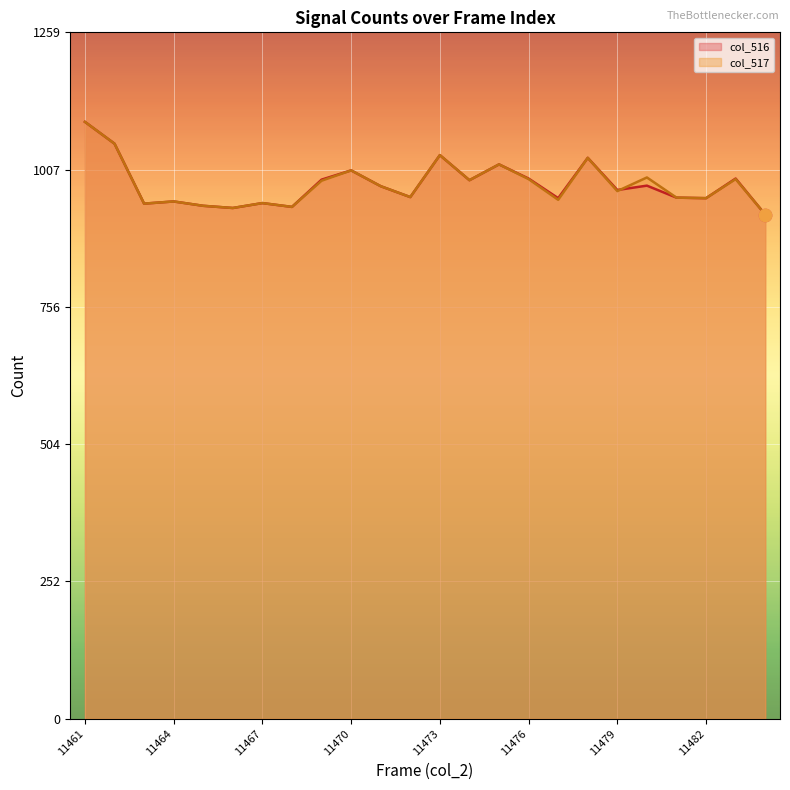

Which series contains the highest Y value?

col_516